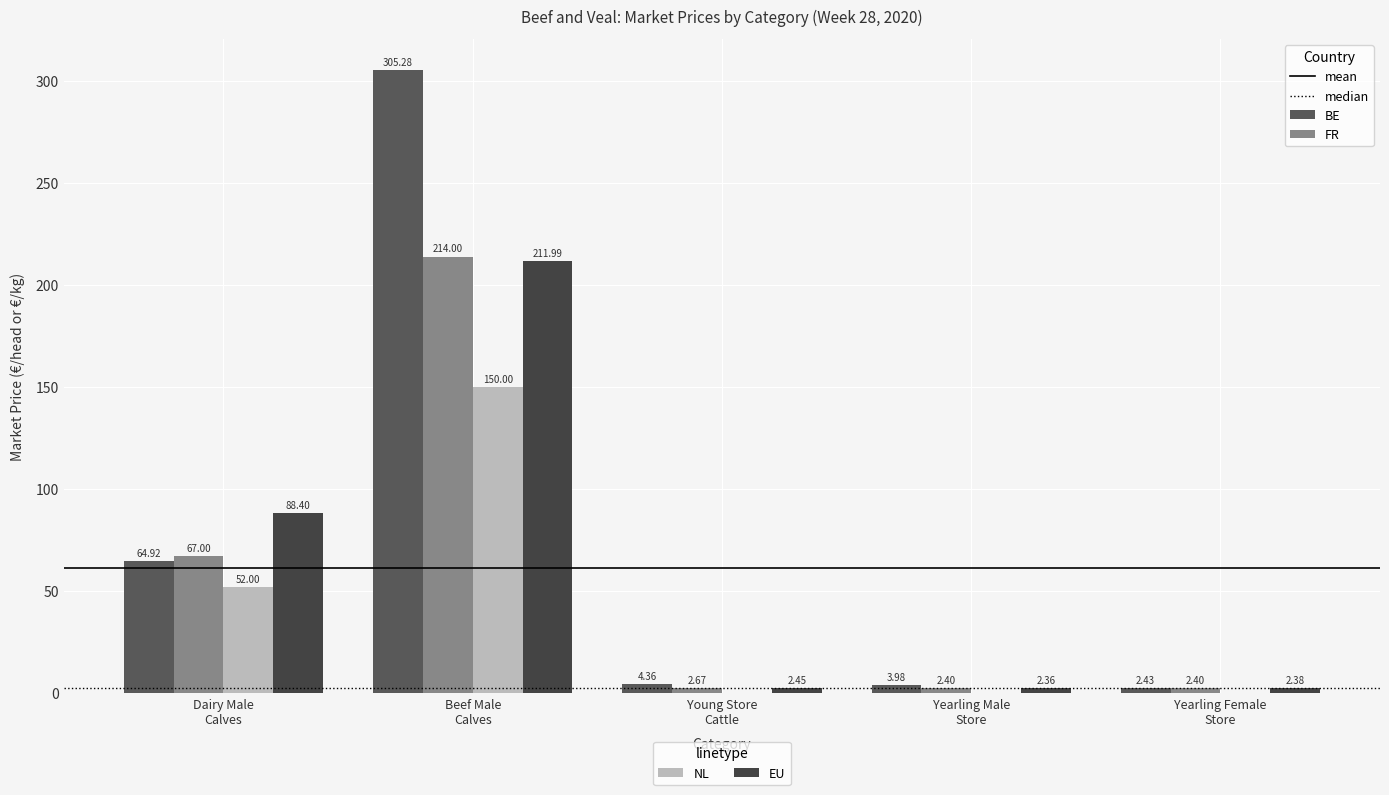

Which category has the lowest value across all series?

Yearling Male Store